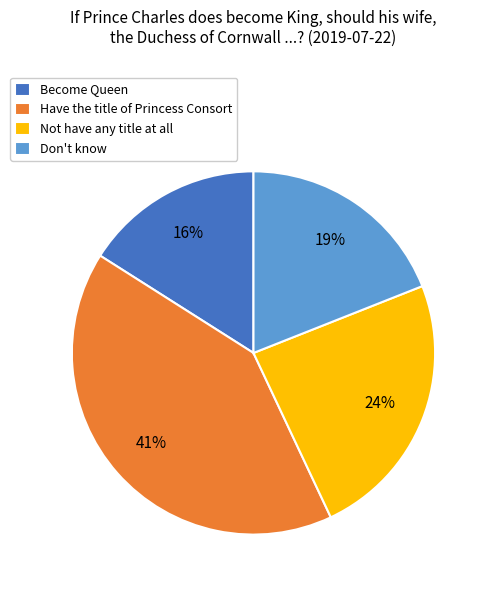

The Not have any title at all slice represents 18% of the pie. True or false?

False